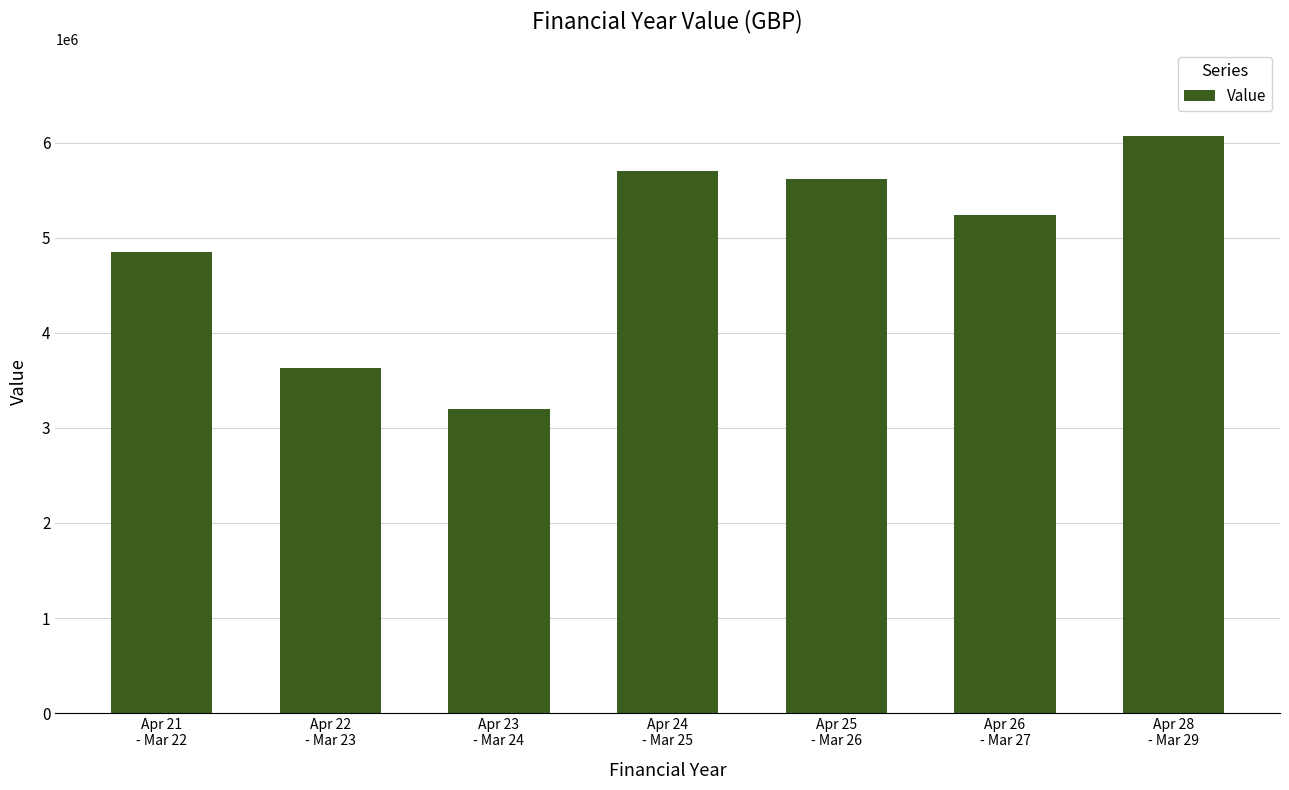

Count the number of categories in the chart.

7